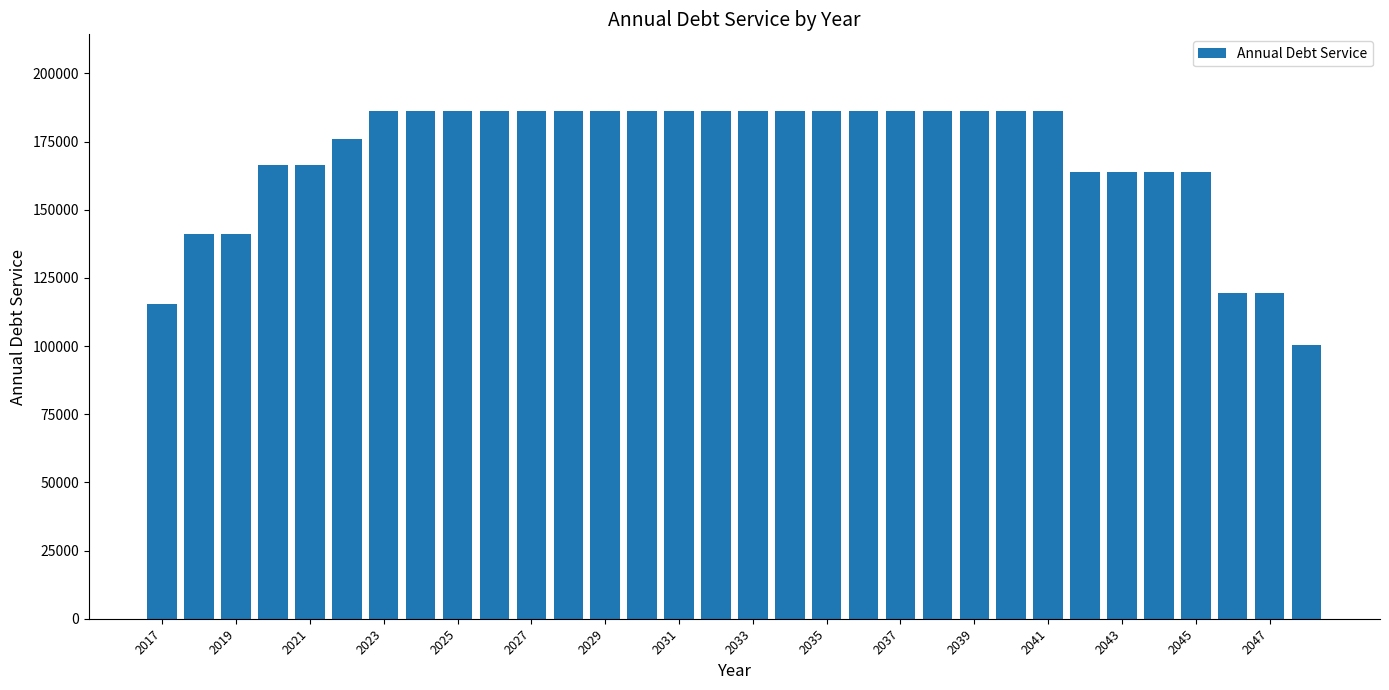

Does the chart contain any negative values?

No